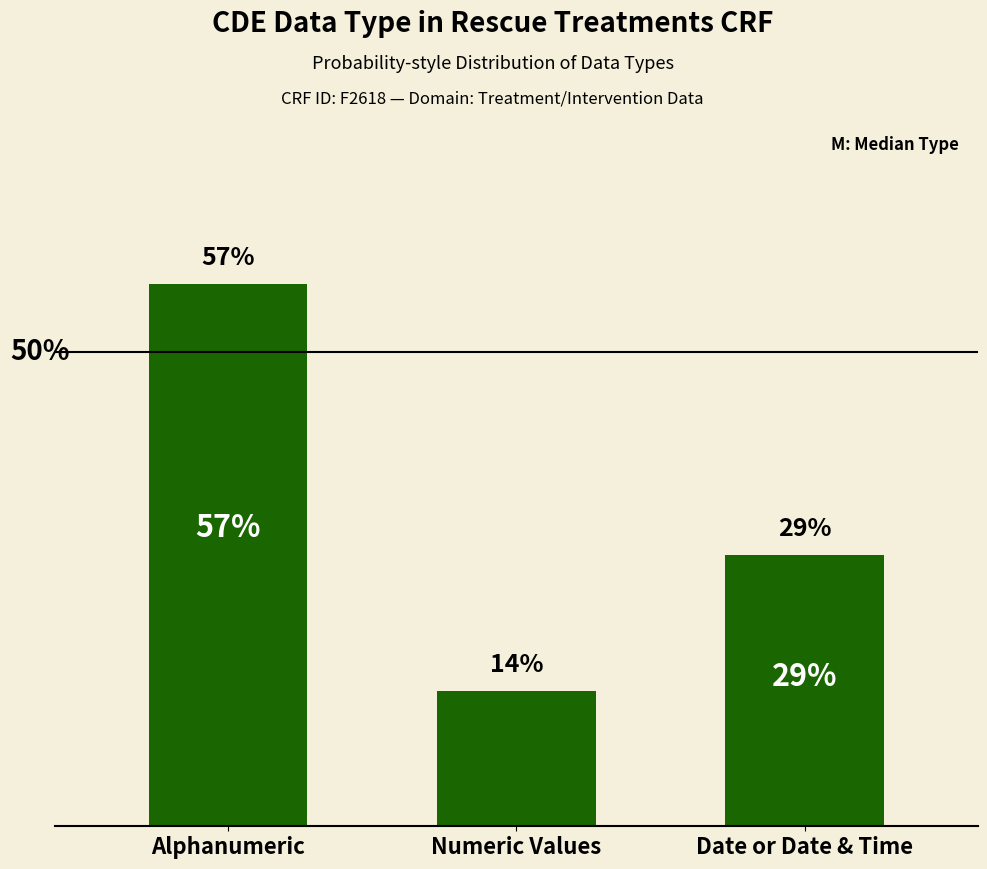

True or false: the data shows 57.1 at Alphanumeric.

True